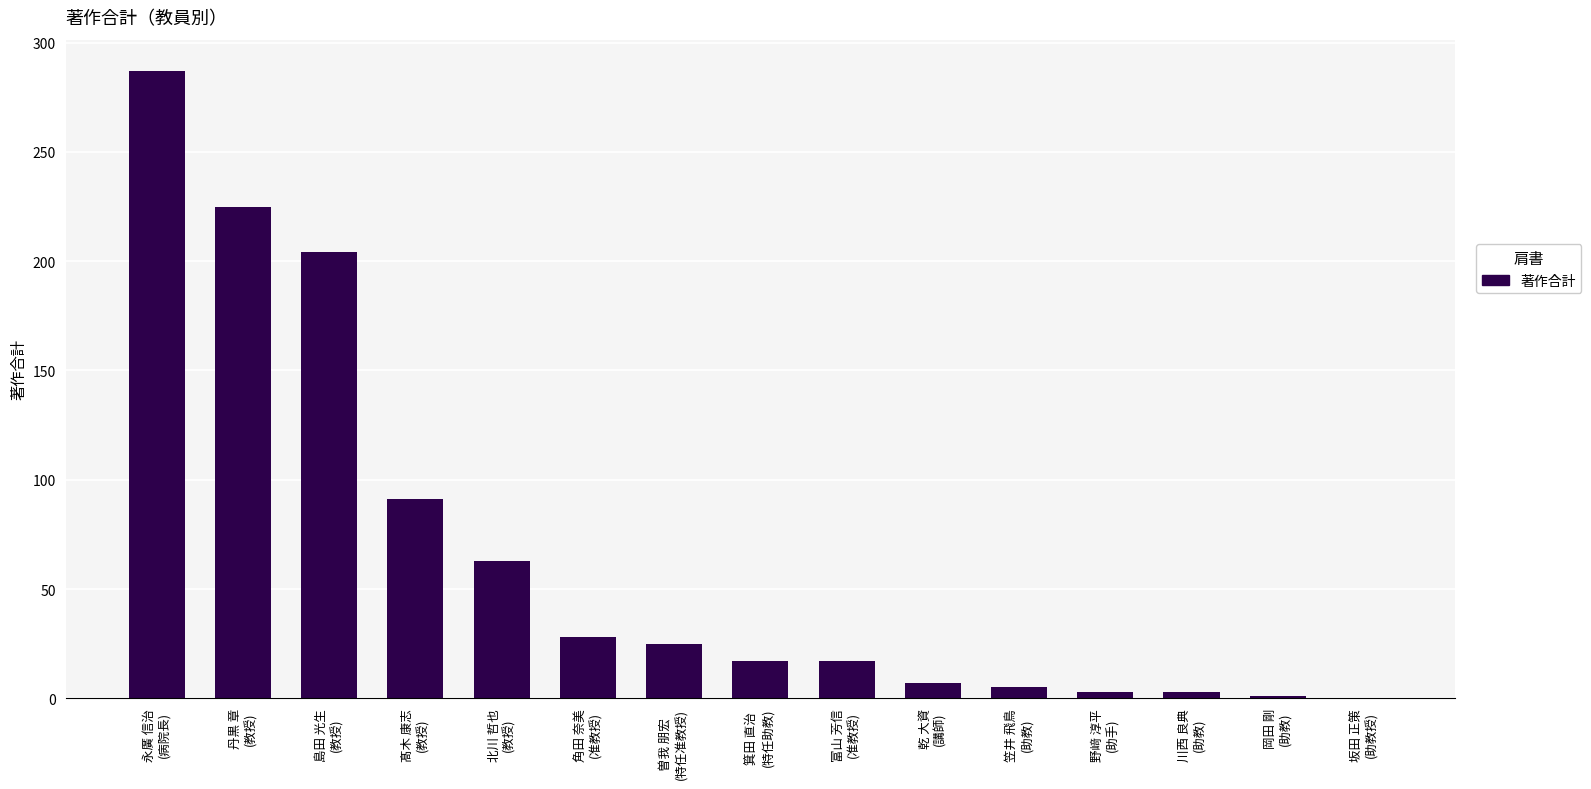

What is the sum of all values?

976